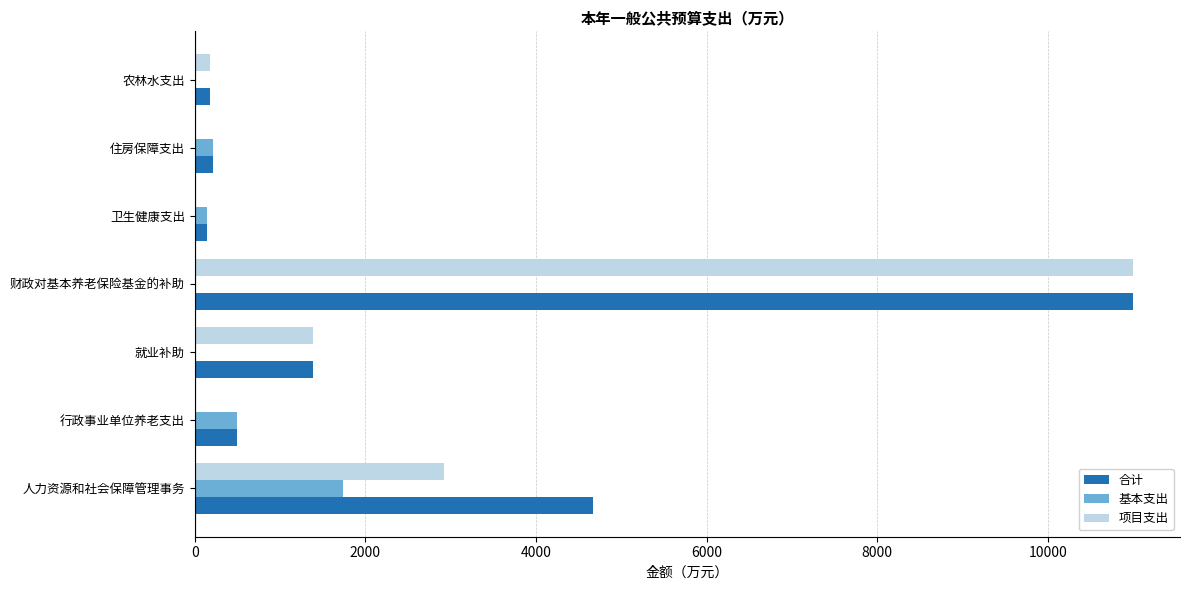

At which category is the sum across all series the highest?

财政对基本养老保险基金的补助